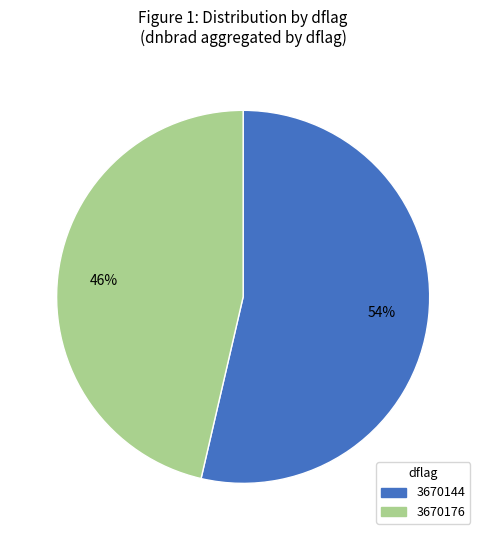

Which category has the smallest portion of the pie?

3670176